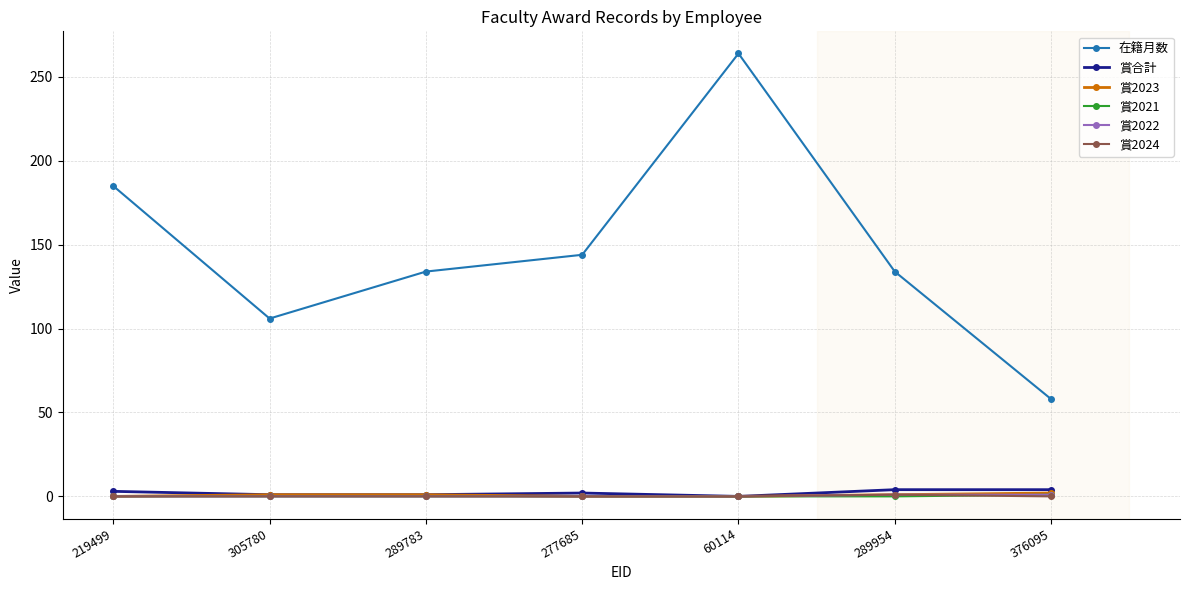

What is the value of the 在籍月数 point at the 7th from the left?

58